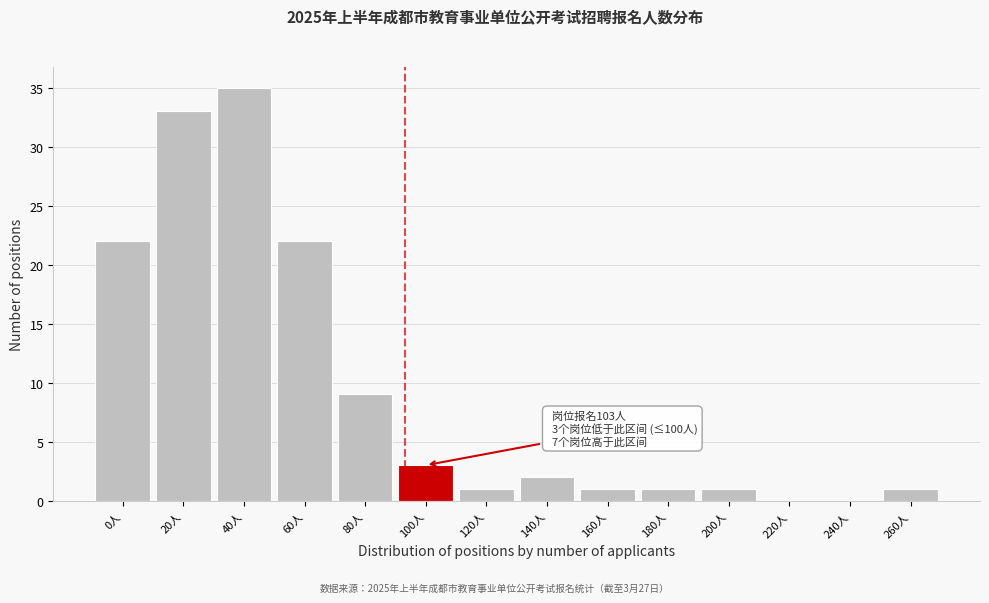

Reading right to left, what are all the values shown in this chart?

260人=1	240人=0	220人=0	200人=1	180人=1	160人=1	140人=2	120人=1	100人=3	80人=9	60人=22	40人=35	20人=33	0人=22